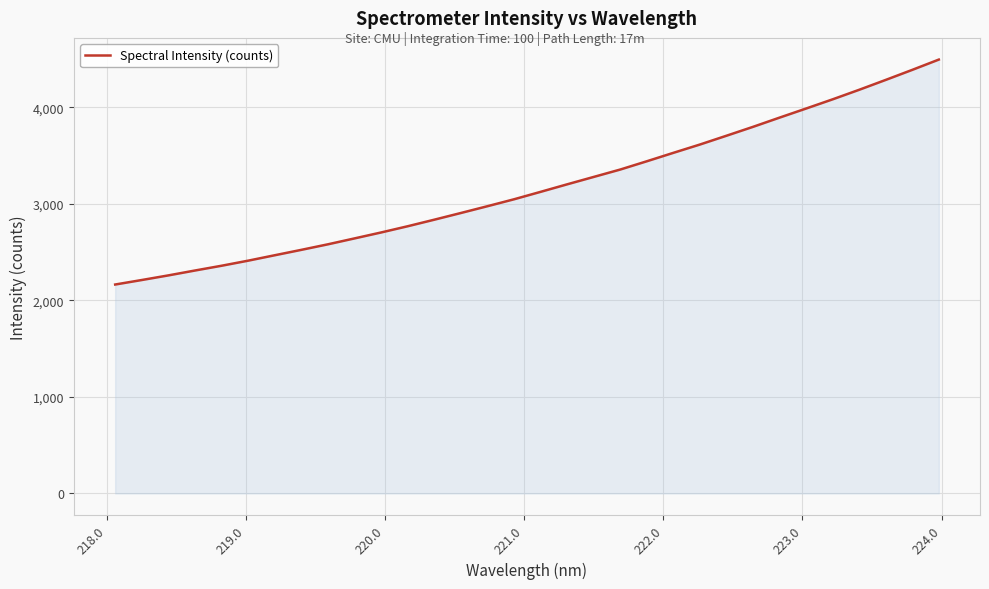

What is the difference between the maximum and minimum values?

2329.6